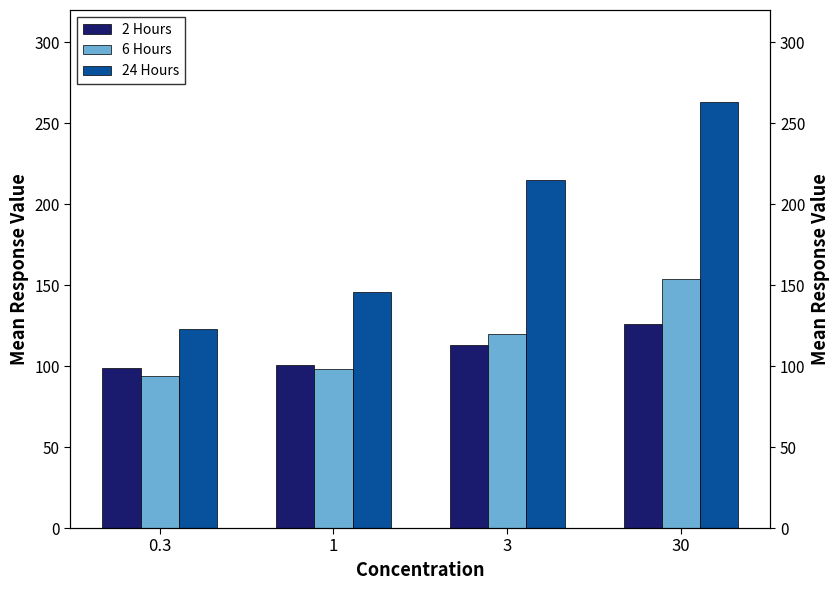

How many series are shown in this chart?

3